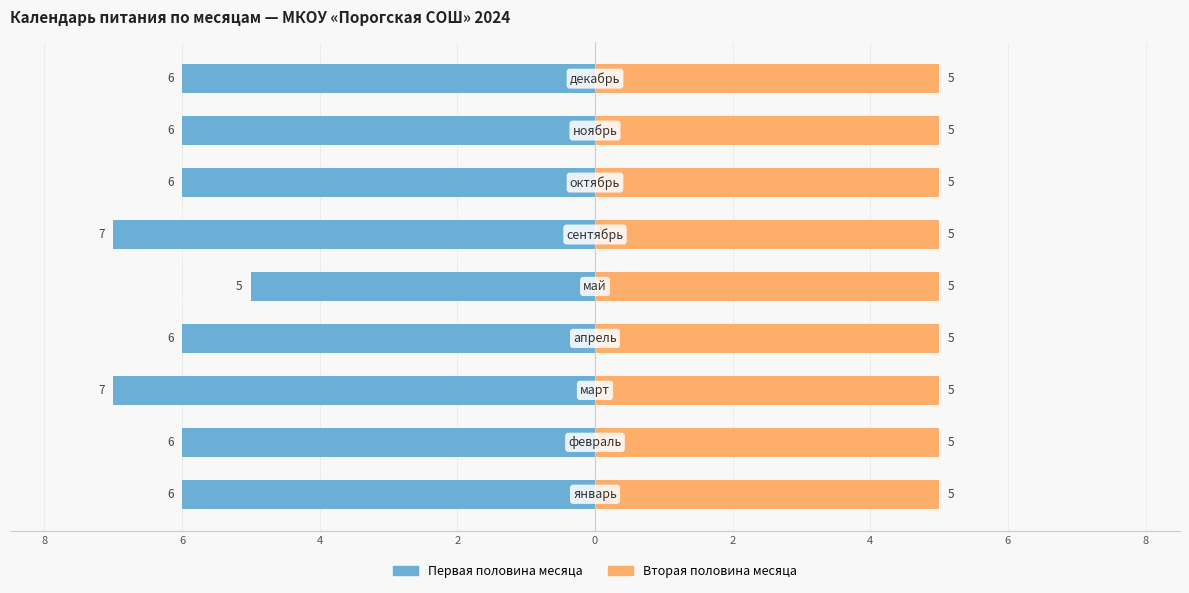

How many data points in Первая половина месяца are above -6?

1